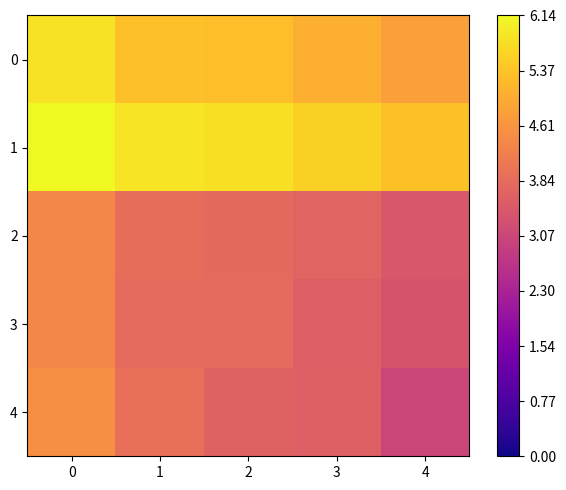

Between 3 and 4, which is larger?

3